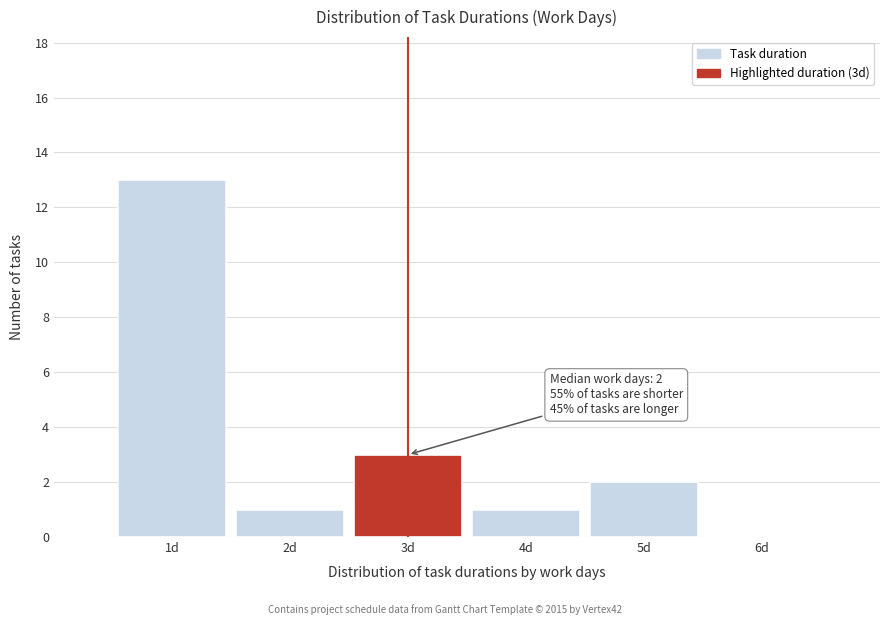

Over which range of the x-axis is the bar tallest?

0.5 to 1.5